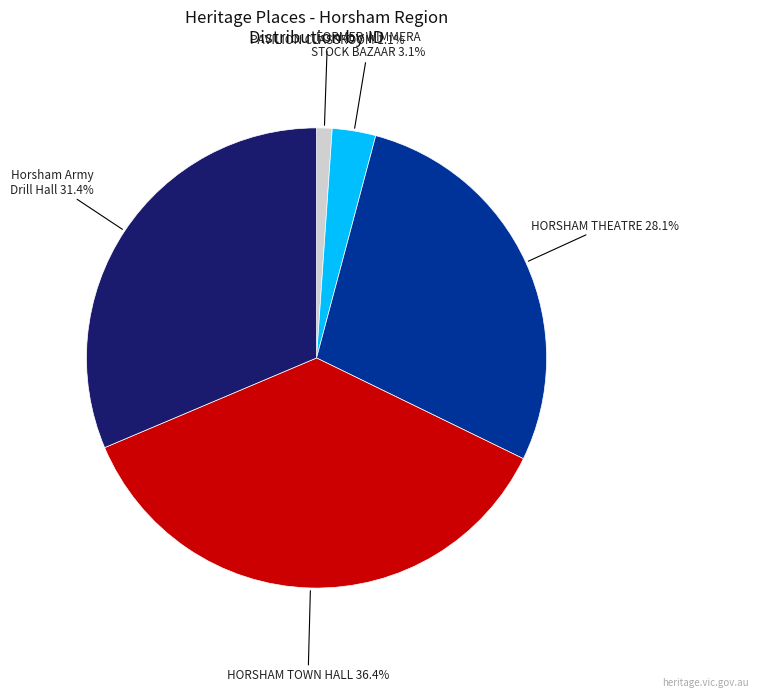

To the nearest percent, what is the difference between the largest and smallest slice percentages?

35%